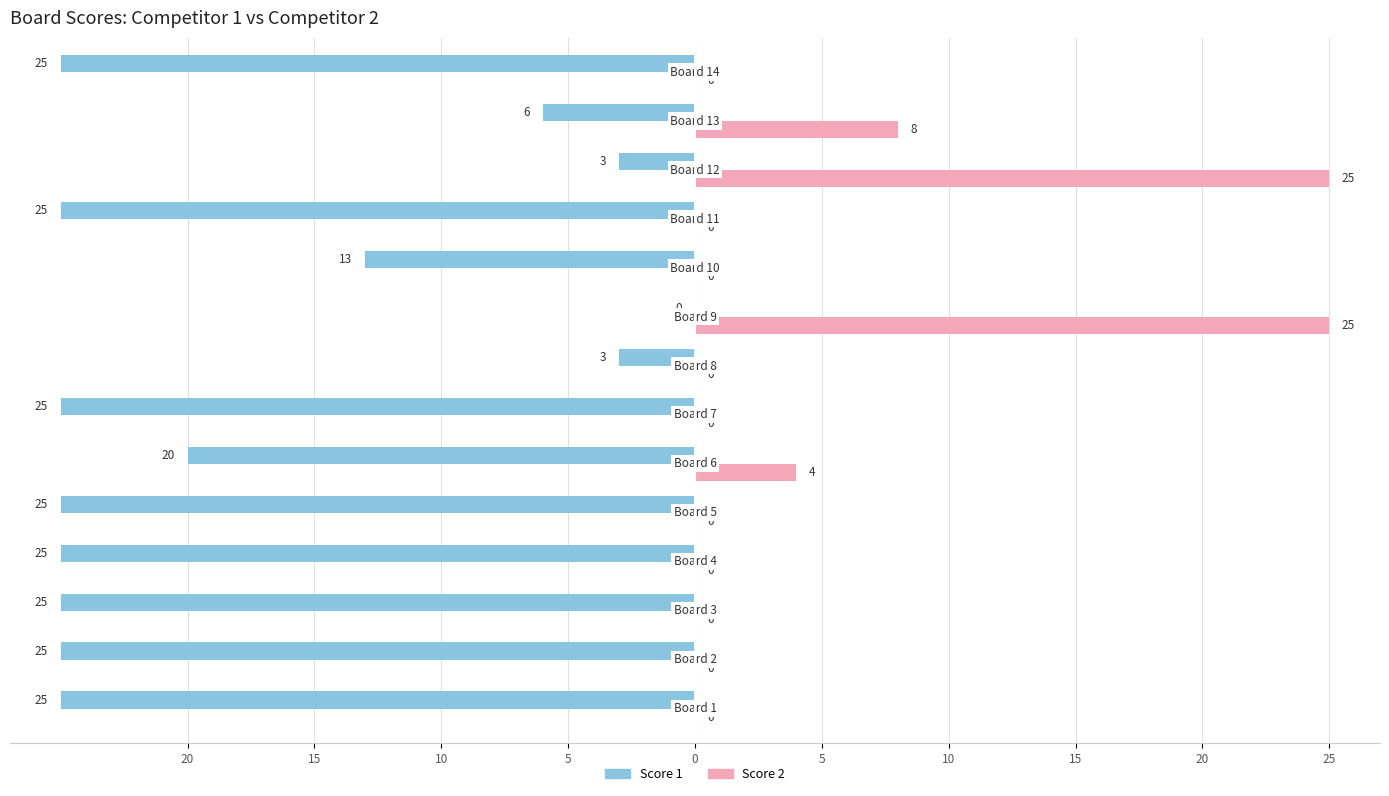

What are all the series names shown in the legend?

Score 1, Score 2